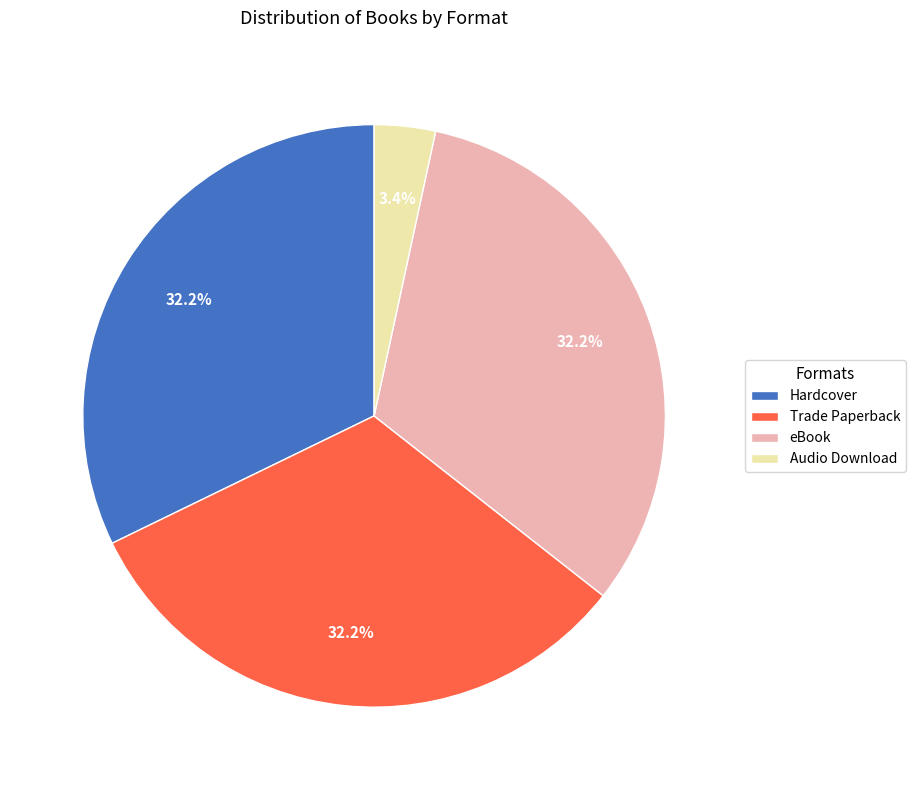

To the nearest percent, what percentage of the pie is eBook?

32%